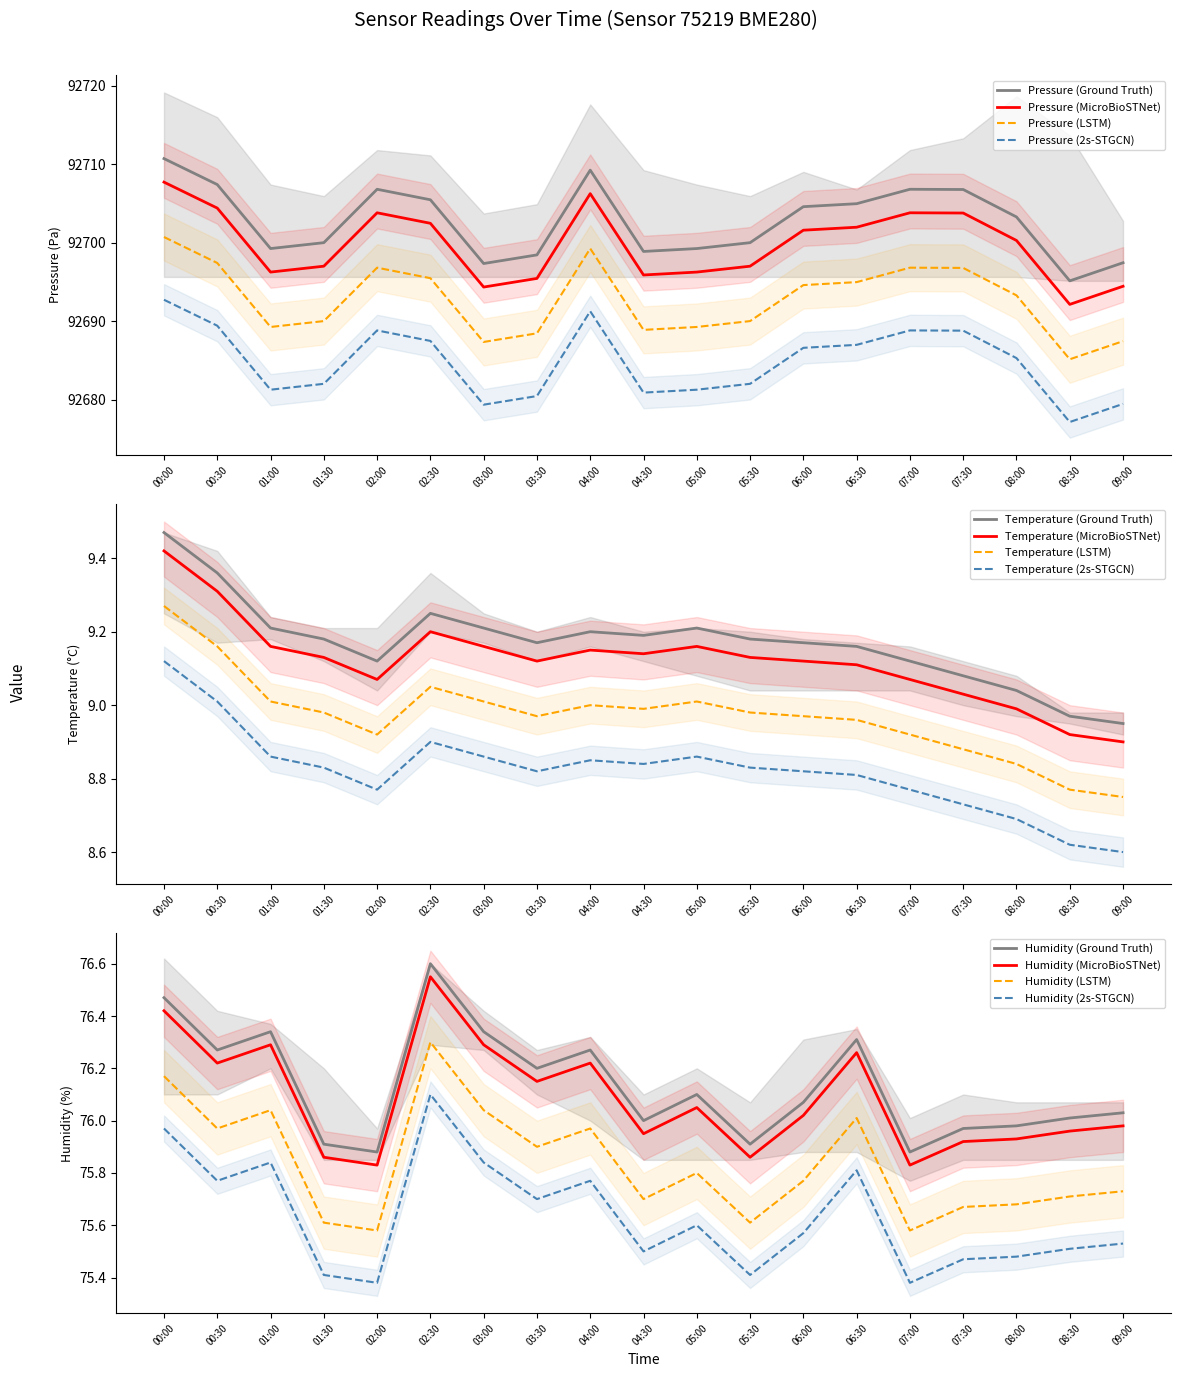

Is the value of pressure at 02:30 greater than the value of humidity at 01:00?

Yes